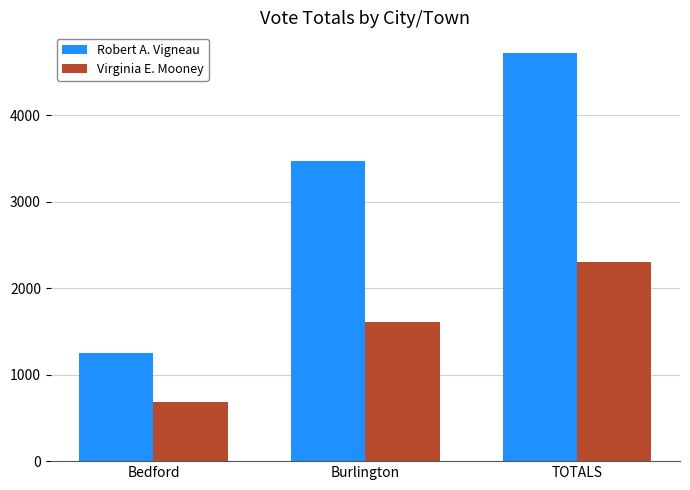

Reading left to right, what are all the values shown in this chart?

Robert A. Vigneau: Bedford=1255	Burlington=3469	TOTALS=4724
Virginia E. Mooney: Bedford=688	Burlington=1613	TOTALS=2301